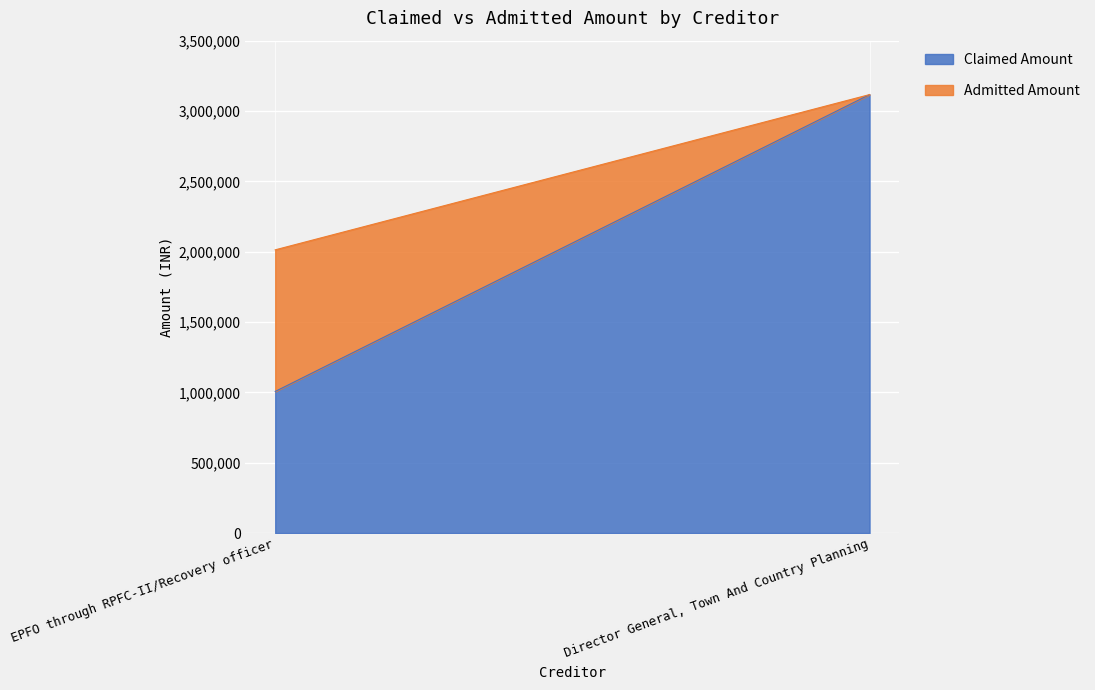

How many Claimed Amount values are between 1006608 and 3116716?

2